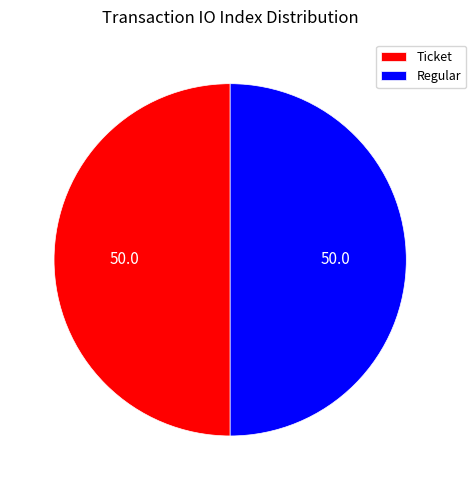

Approximately how many times larger is the value at Ticket compared to Regular?

1.0